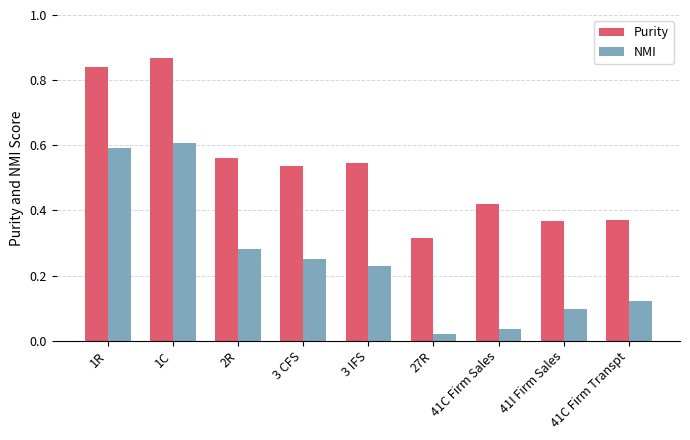

Which series has the largest range (max minus min)?

NMI